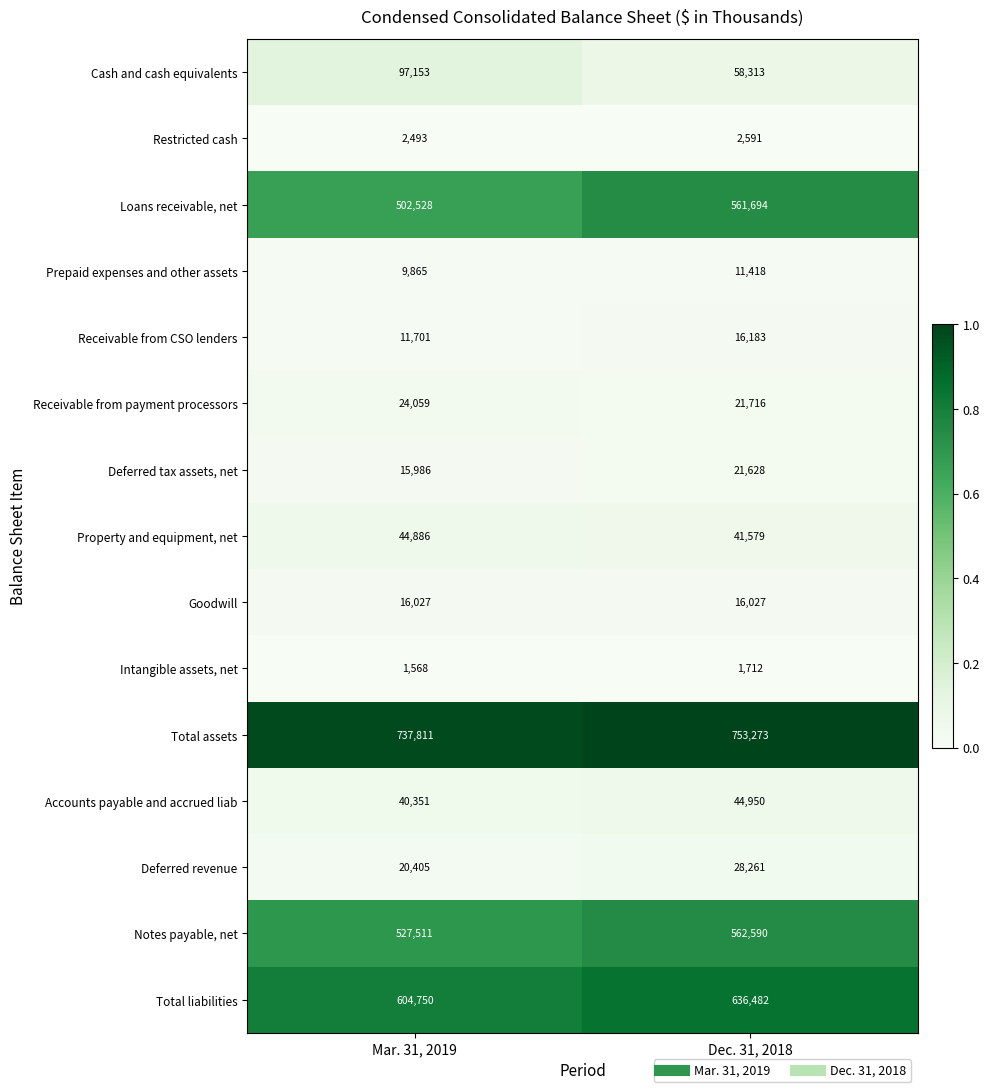

Reading left to right, list all the values displayed in this chart.

Cash and cash equivalents: Mar. 31, 2019=97153	Dec. 31, 2018=58313
Restricted cash: Mar. 31, 2019=2493	Dec. 31, 2018=2591
Loans receivable, net: Mar. 31, 2019=502528	Dec. 31, 2018=561694
Prepaid expenses and other assets: Mar. 31, 2019=9865	Dec. 31, 2018=11418
Receivable from CSO lenders: Mar. 31, 2019=11701	Dec. 31, 2018=16183
Receivable from payment processors: Mar. 31, 2019=24059	Dec. 31, 2018=21716
Deferred tax assets, net: Mar. 31, 2019=15986	Dec. 31, 2018=21628
Property and equipment, net: Mar. 31, 2019=44886	Dec. 31, 2018=41579
Goodwill: Mar. 31, 2019=16027	Dec. 31, 2018=16027
Intangible assets, net: Mar. 31, 2019=1568	Dec. 31, 2018=1712
Total assets: Mar. 31, 2019=737811	Dec. 31, 2018=753273
Accounts payable and accrued liab: Mar. 31, 2019=40351	Dec. 31, 2018=44950
Deferred revenue: Mar. 31, 2019=20405	Dec. 31, 2018=28261
Notes payable, net: Mar. 31, 2019=527511	Dec. 31, 2018=562590
Total liabilities: Mar. 31, 2019=604750	Dec. 31, 2018=636482